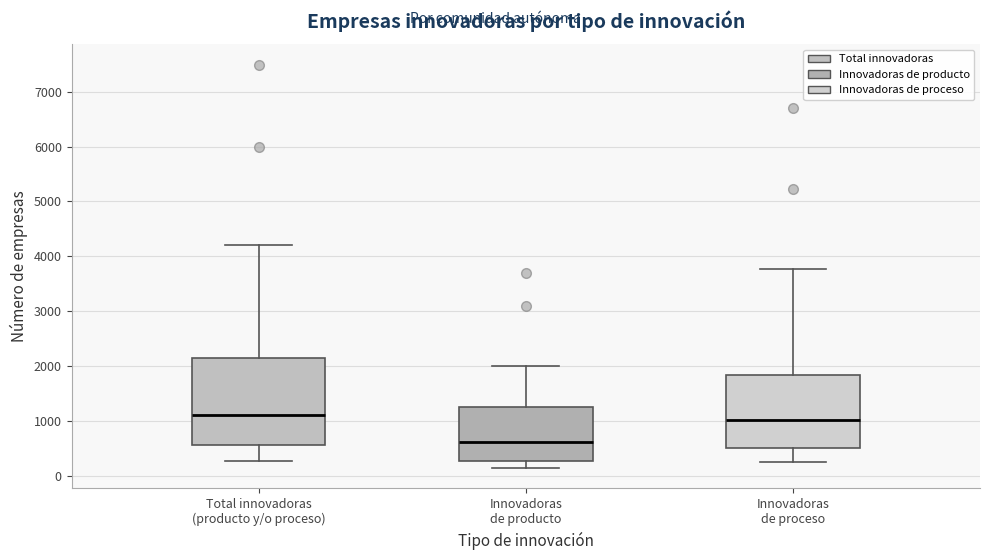

Where is the lower edge of the box for Total innovadoras (producto y/o proceso) on the y-axis? The values are not printed on the chart, so give them approximately, as read against the axis.

600